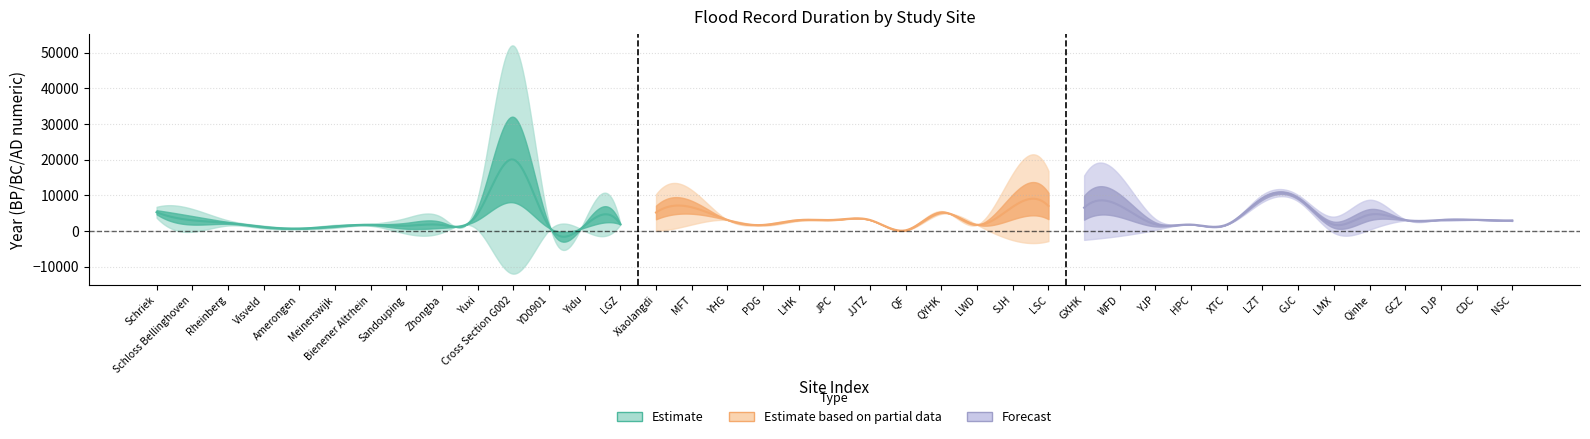

What is the difference between the second highest and second lowest values in the end_years series?

12575